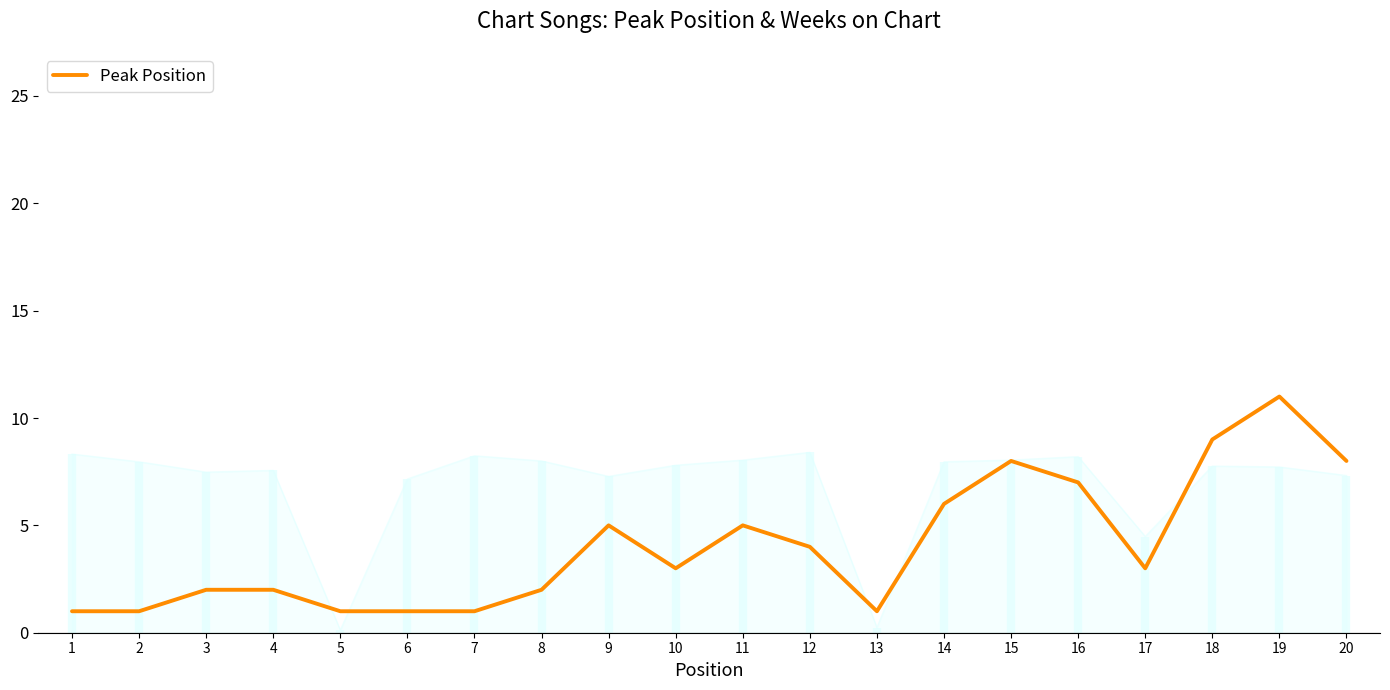

What is the value of the 5th point from the left?

1